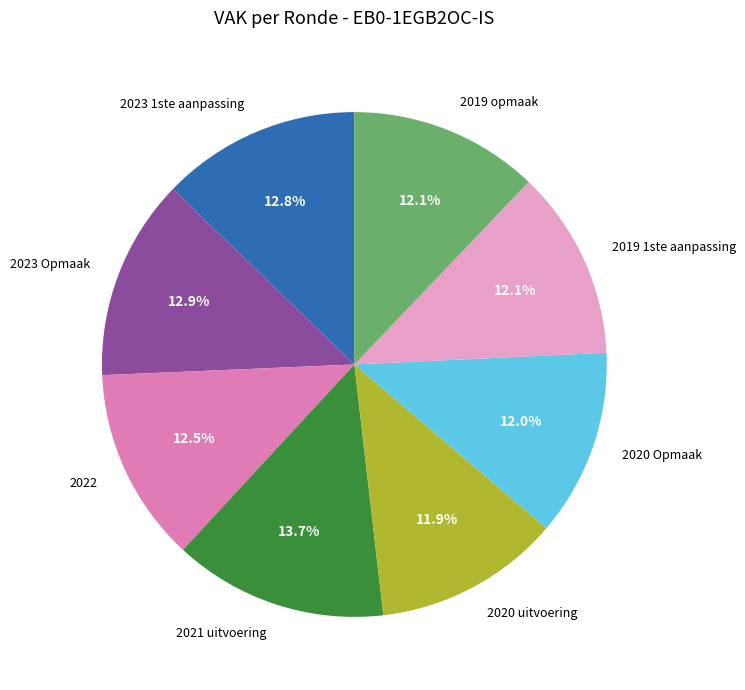

How much of the chart is everything except 2020 uitvoering?

88.1%